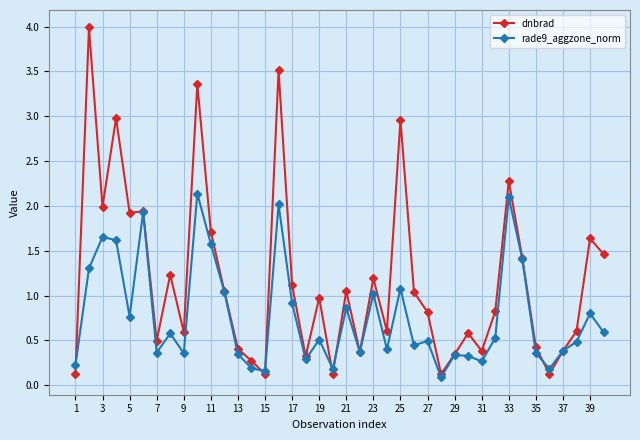

List the series in order of their peak value, lowest first.

rade9_aggzone_norm, dnbrad